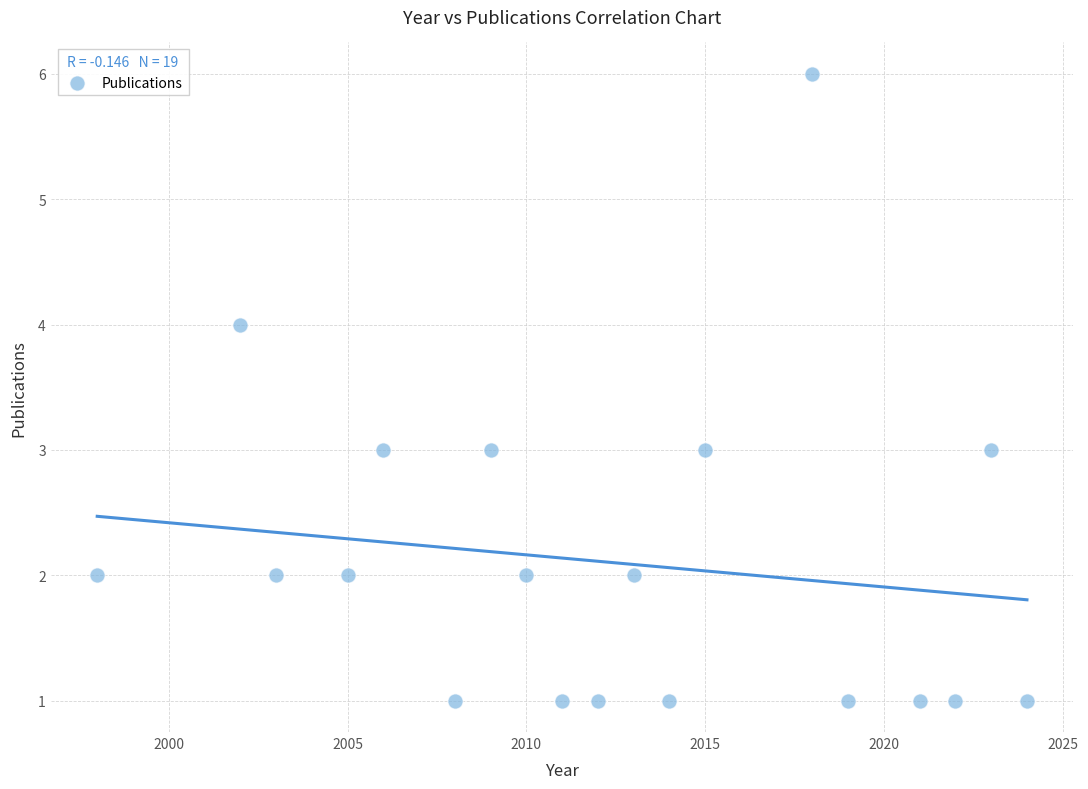

What is the range of X values (max minus min)?

26